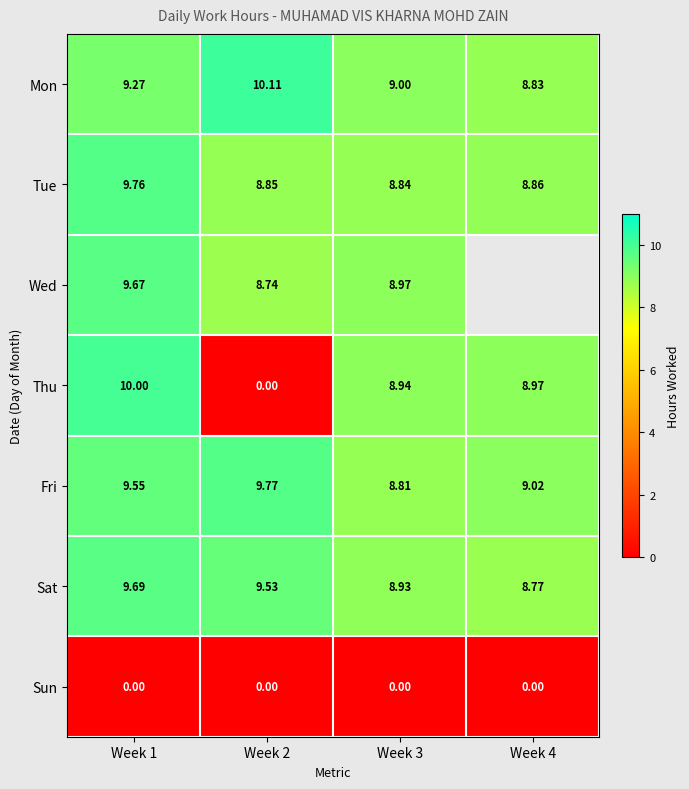

Is the value of Mon at Week 1 greater than the value of Sat at Week 2?

No